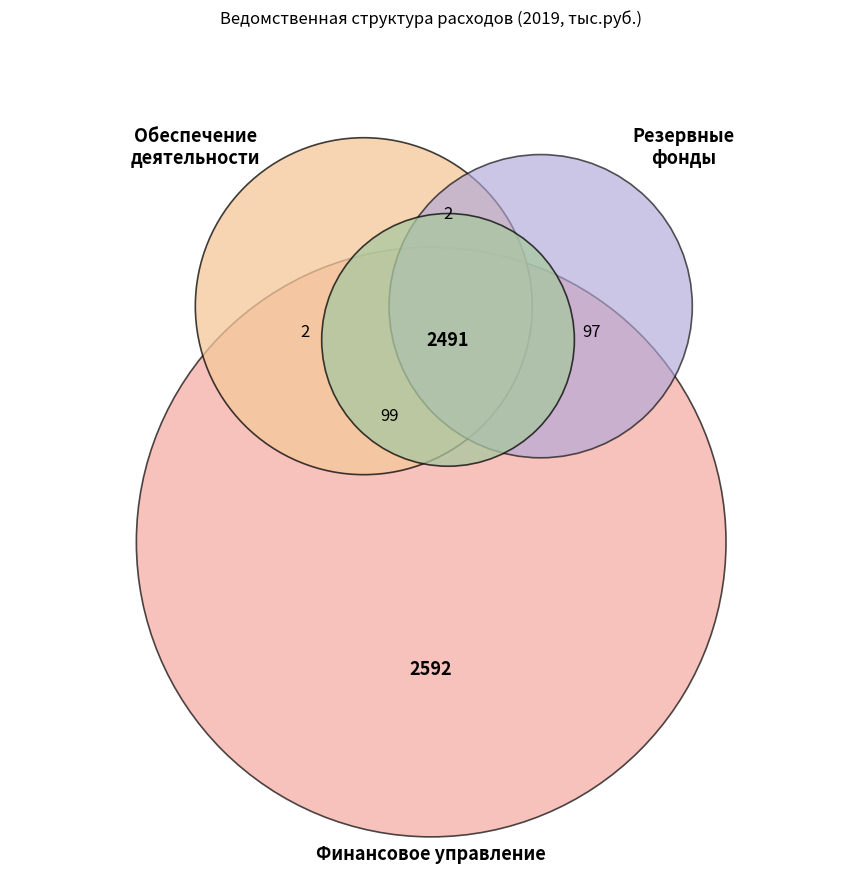

How many slices are in this pie chart?

3